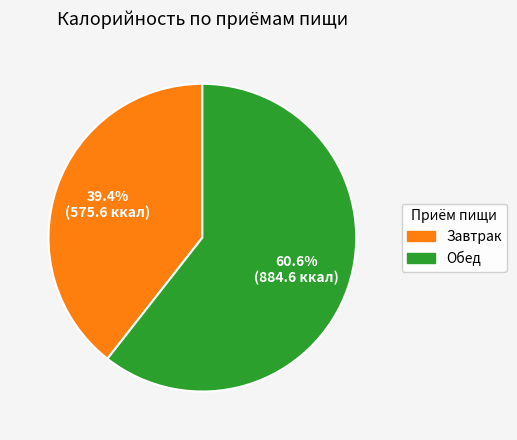

Approximately how many times larger is the value at Обед compared to Завтрак?

1.5